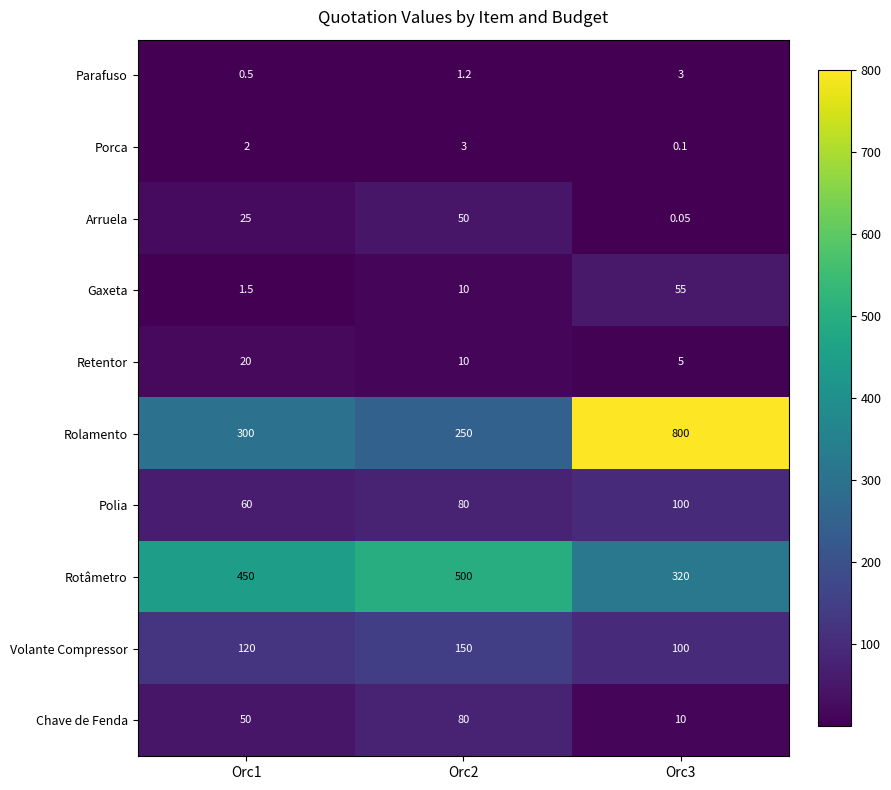

Which series has the largest total across all categories?

Rolamento